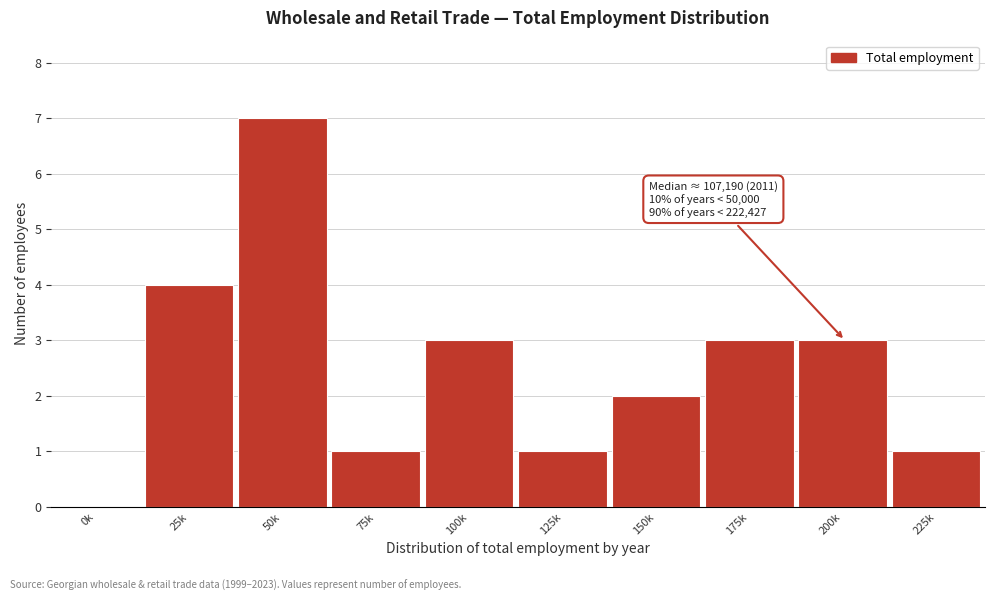

Reading right to left, list all the values displayed in this chart.

225k=1	200k=3	175k=3	150k=2	125k=1	100k=3	75k=1	50k=7	25k=4	0k=0